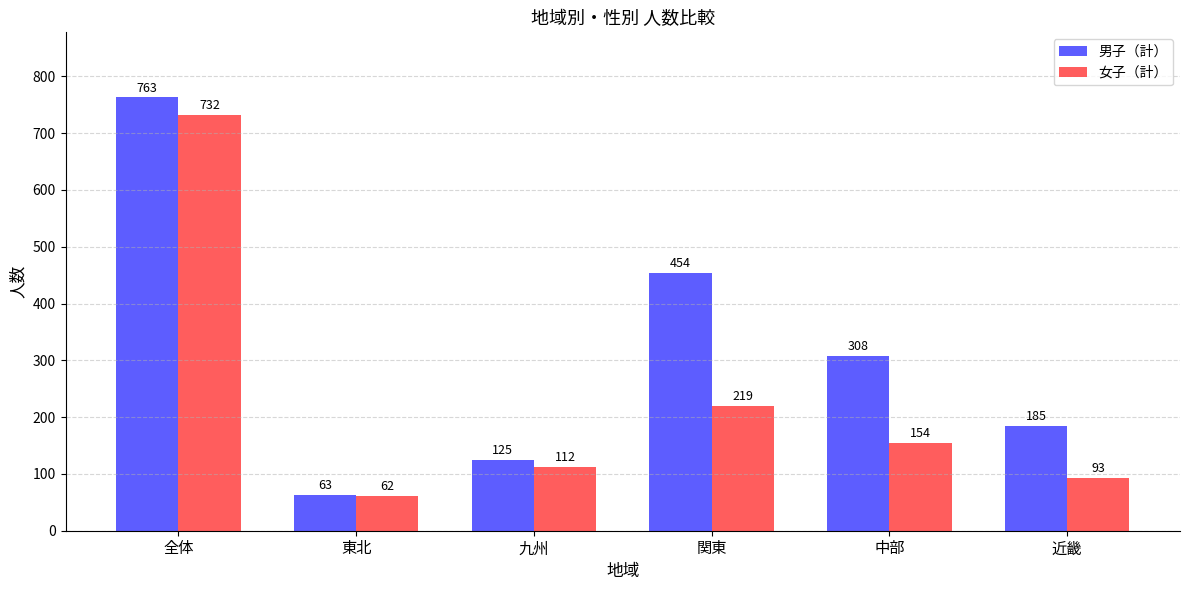

The 男子（計） series shows 231 at 関東. True or false?

False